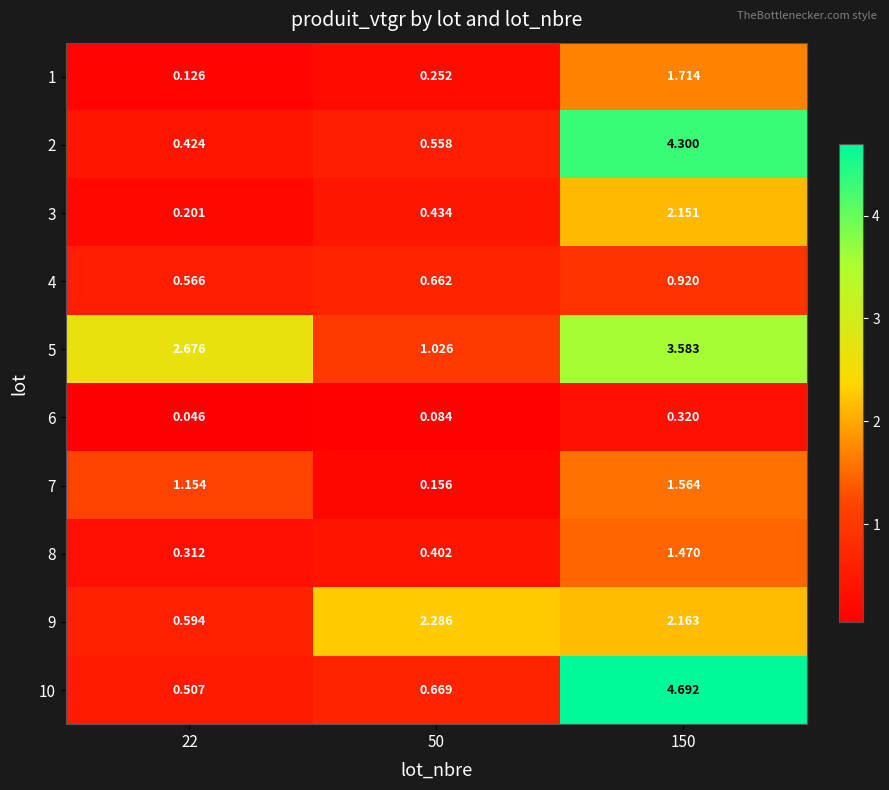

Is the value of 5 at 50 greater than the value of 2 at 22?

Yes